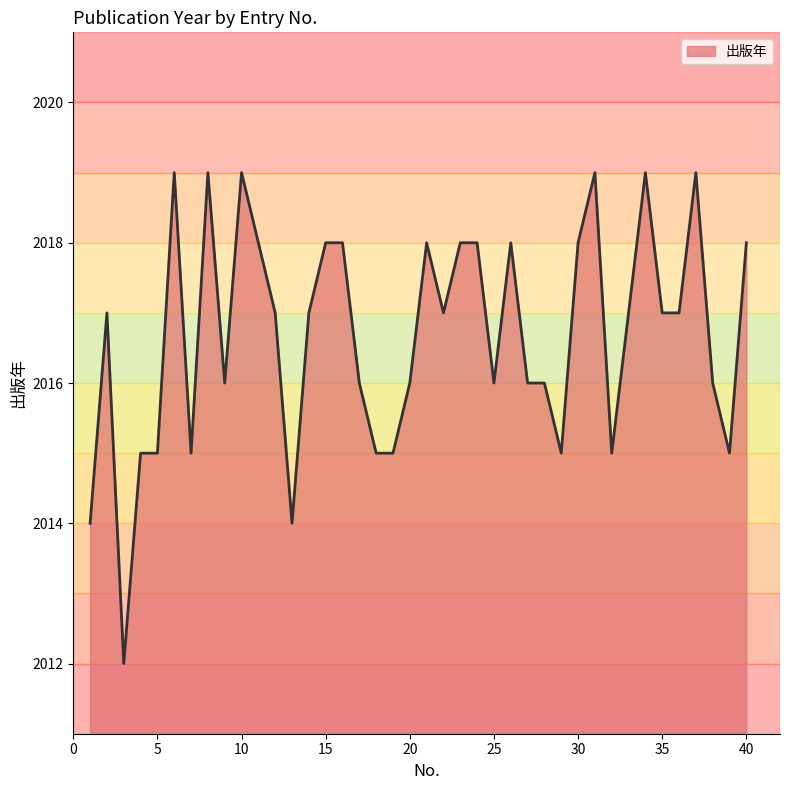

Does the chart display data point markers on the line(s)?

No